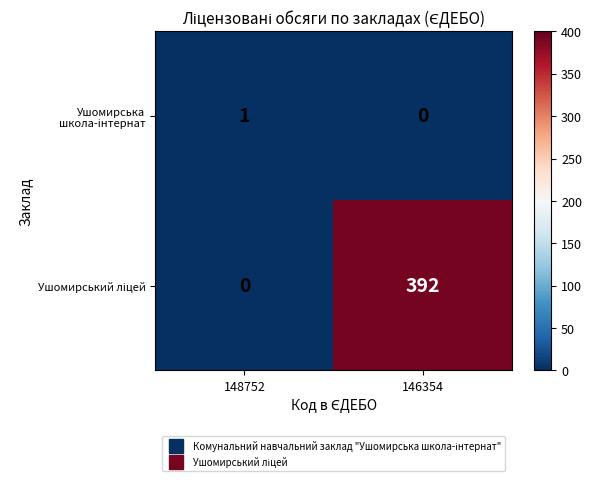

What is the greatest value displayed?

392